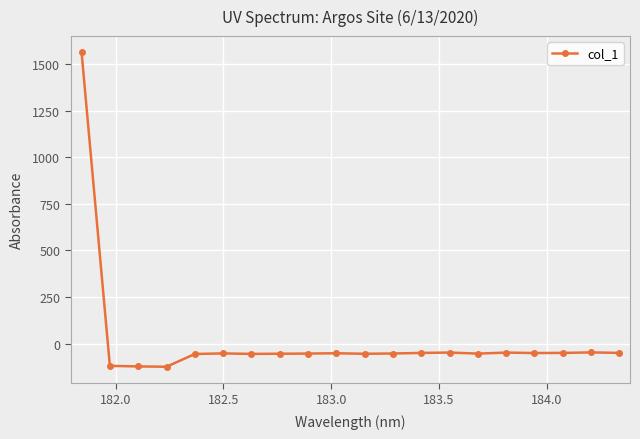

What is the difference between the maximum and minimum values?

1690.4